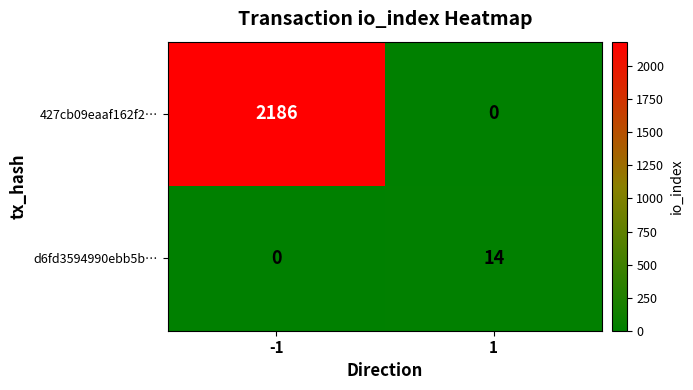

Count the number of categories in the chart.

2